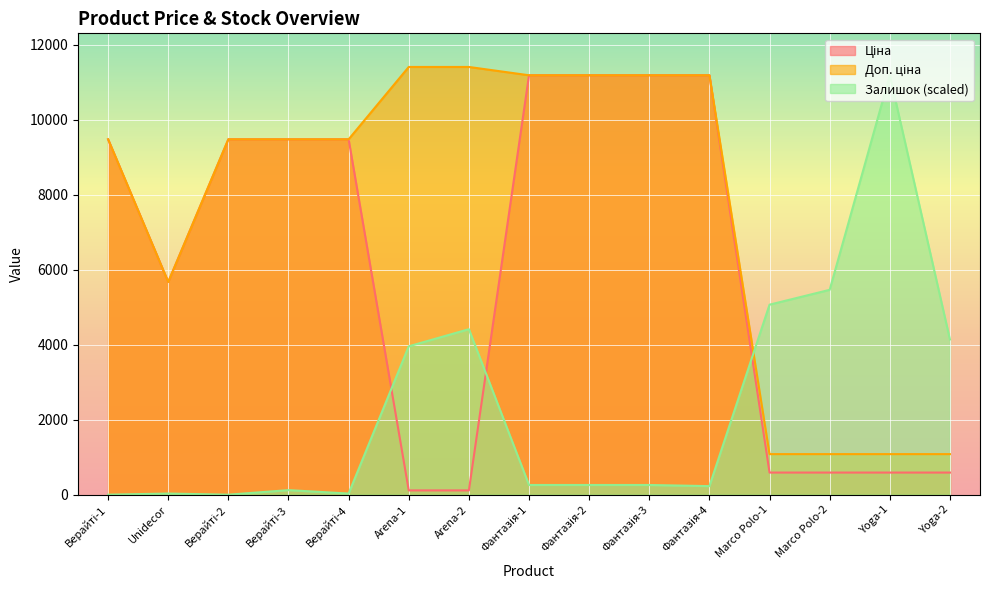

Between Фантазія-3 and Marco Polo-2, which series saw the biggest shift?

Ціна